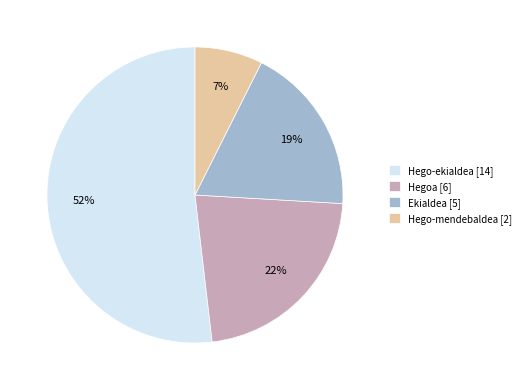

Between Hego-mendebaldea and Ekialdea, which is larger?

Ekialdea